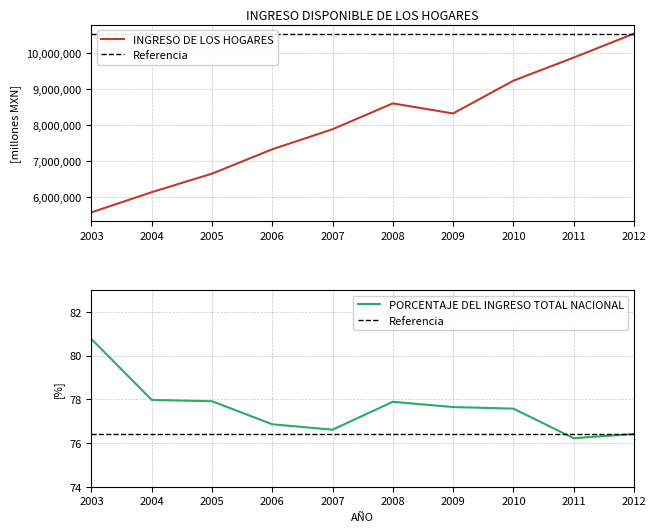

True or false: PORCENTAJE DEL INGRESO TOTAL NACIONAL has a value of 76.6 at 2007.

True